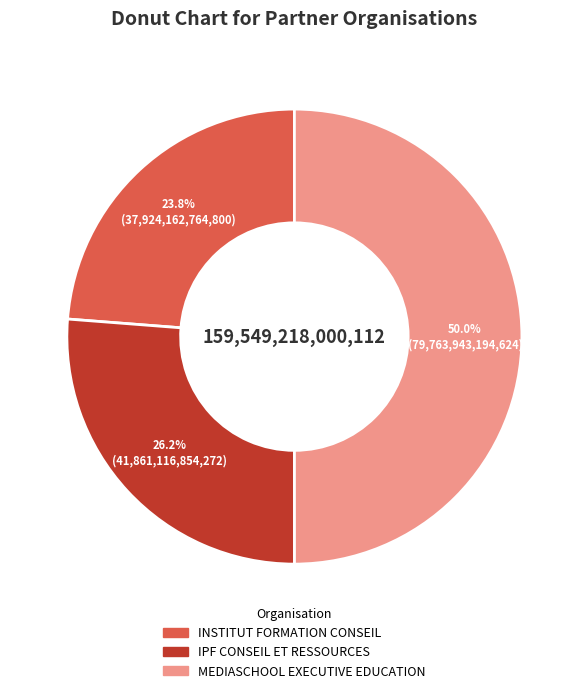

Is INSTITUT FORMATION CONSEIL the majority of the pie?

No